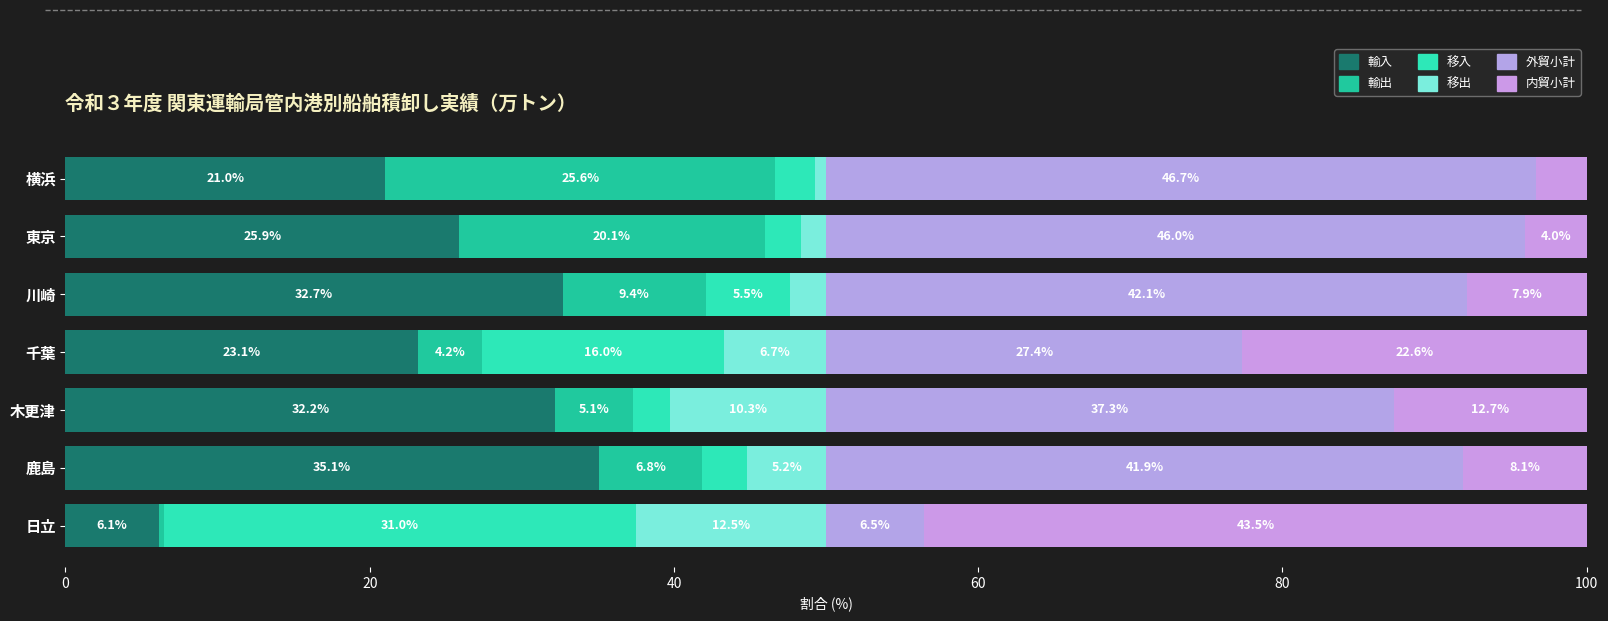

How many values in the 輸入 series are below 25?

3